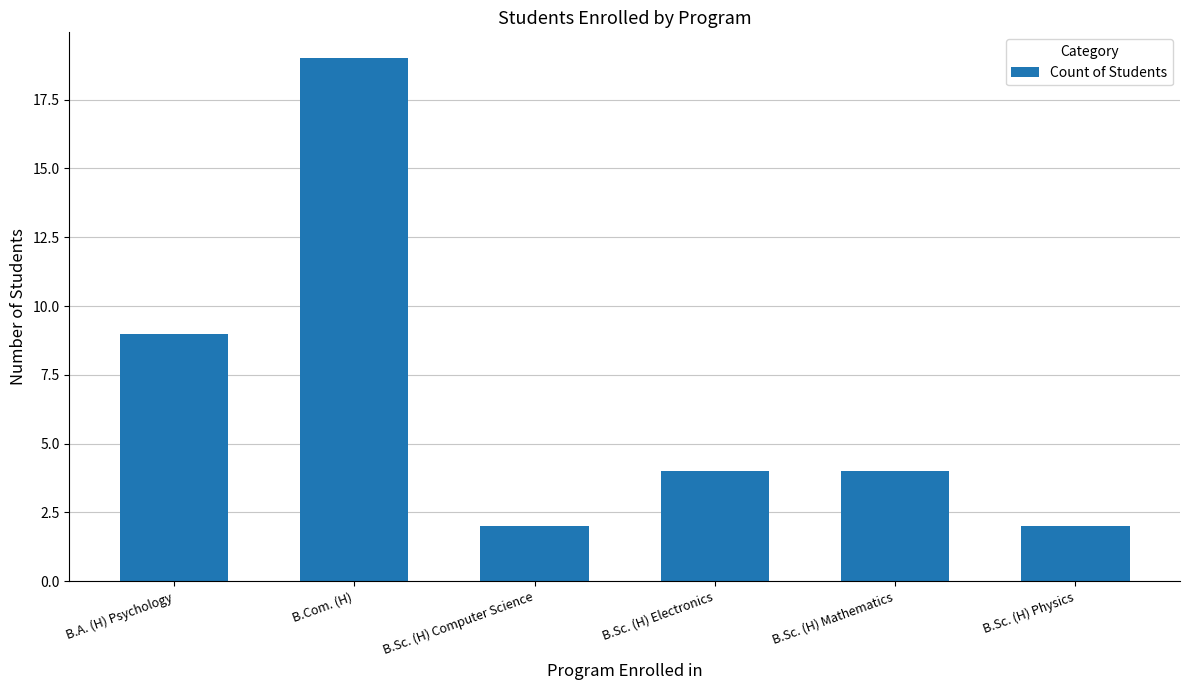

What is the maximum value shown in the chart?

19